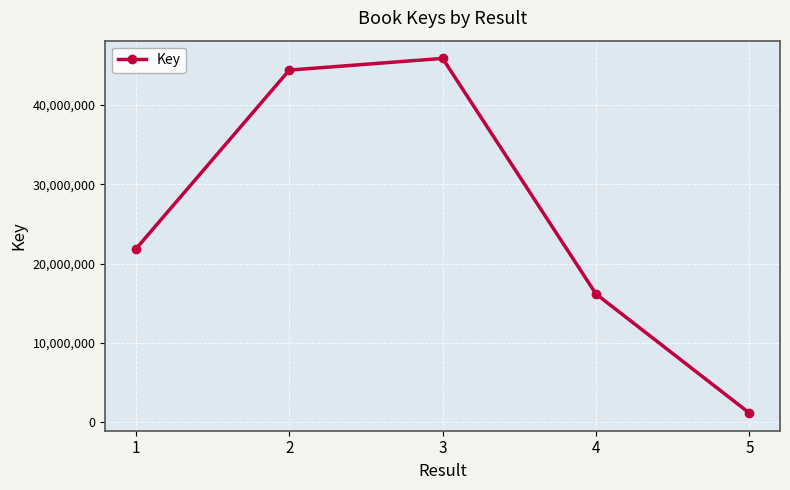

True or false: the data shows 45885615 at 3.

True